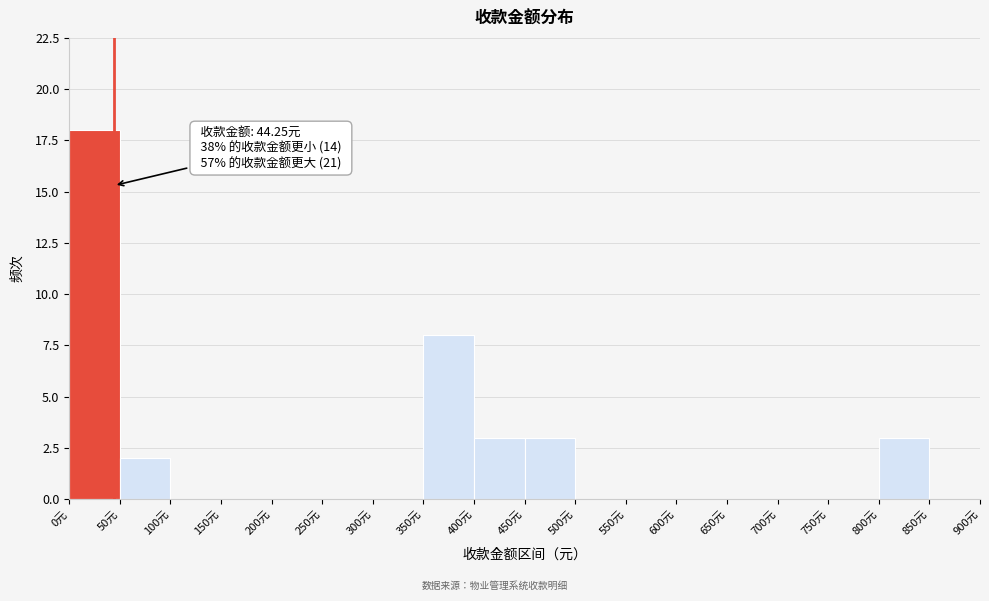

Which range on the x-axis has the tallest bar?

0 to 50